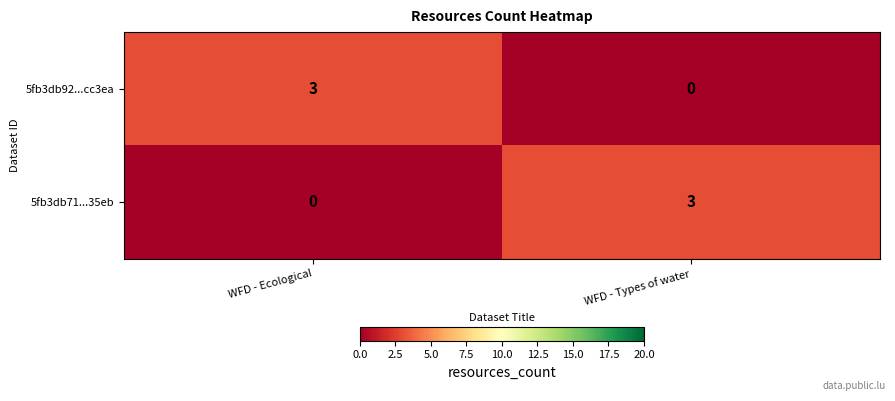

True or false: 5fb3db71...35eb has a value of 1 at WFD - Types of water.

False